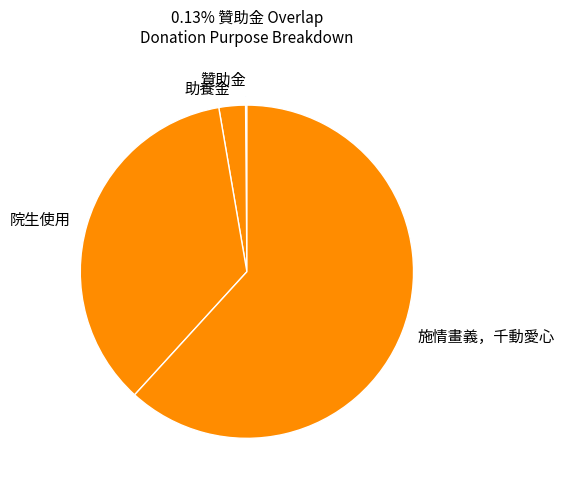

Does any single category account for the majority?

Yes